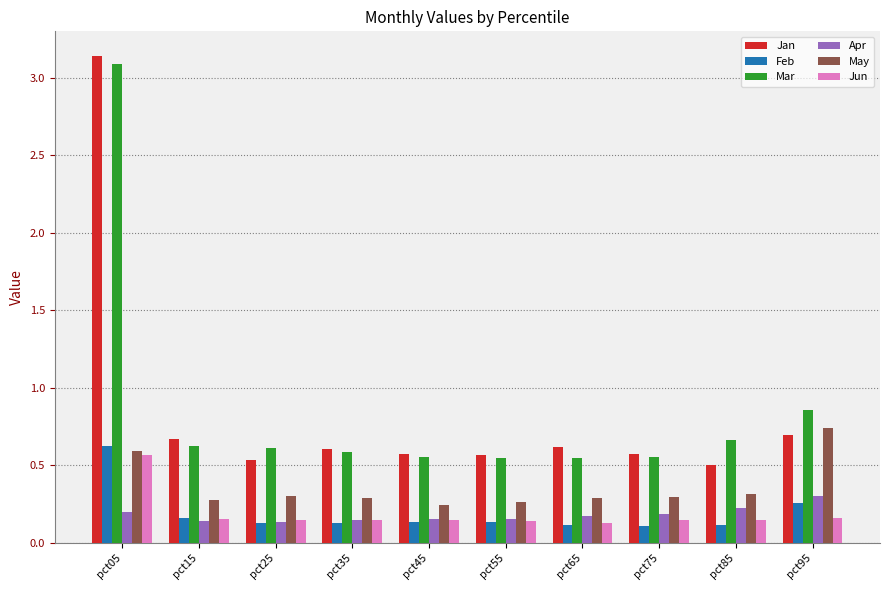

At how many categories does at least one series exceed 0?

10